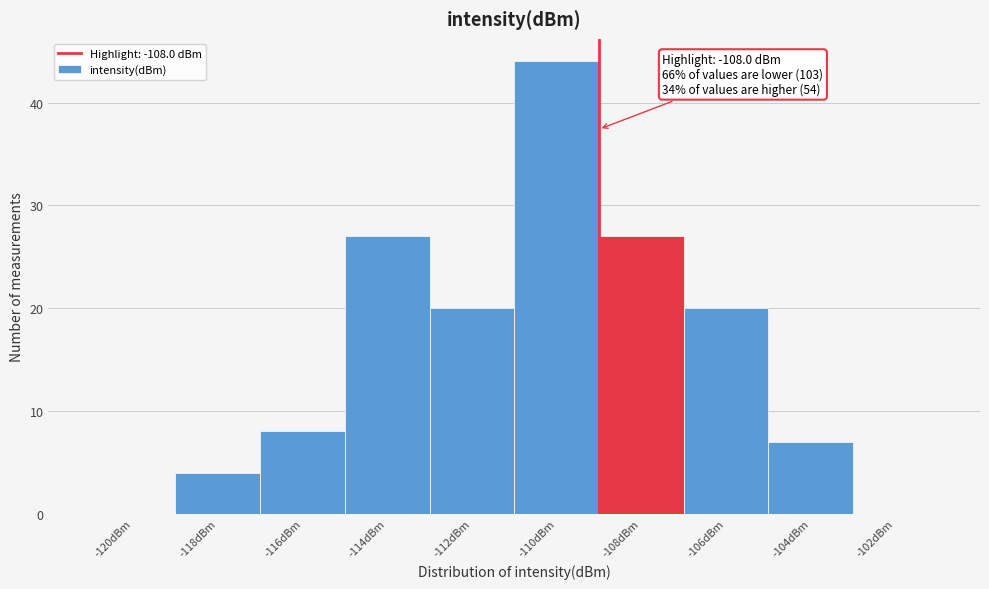

Reading right to left, what are all the values shown in this chart?

-102dBm=0	-104dBm=7	-106dBm=20	-108dBm=27	-110dBm=44	-112dBm=20	-114dBm=27	-116dBm=8	-118dBm=4	-120dBm=0